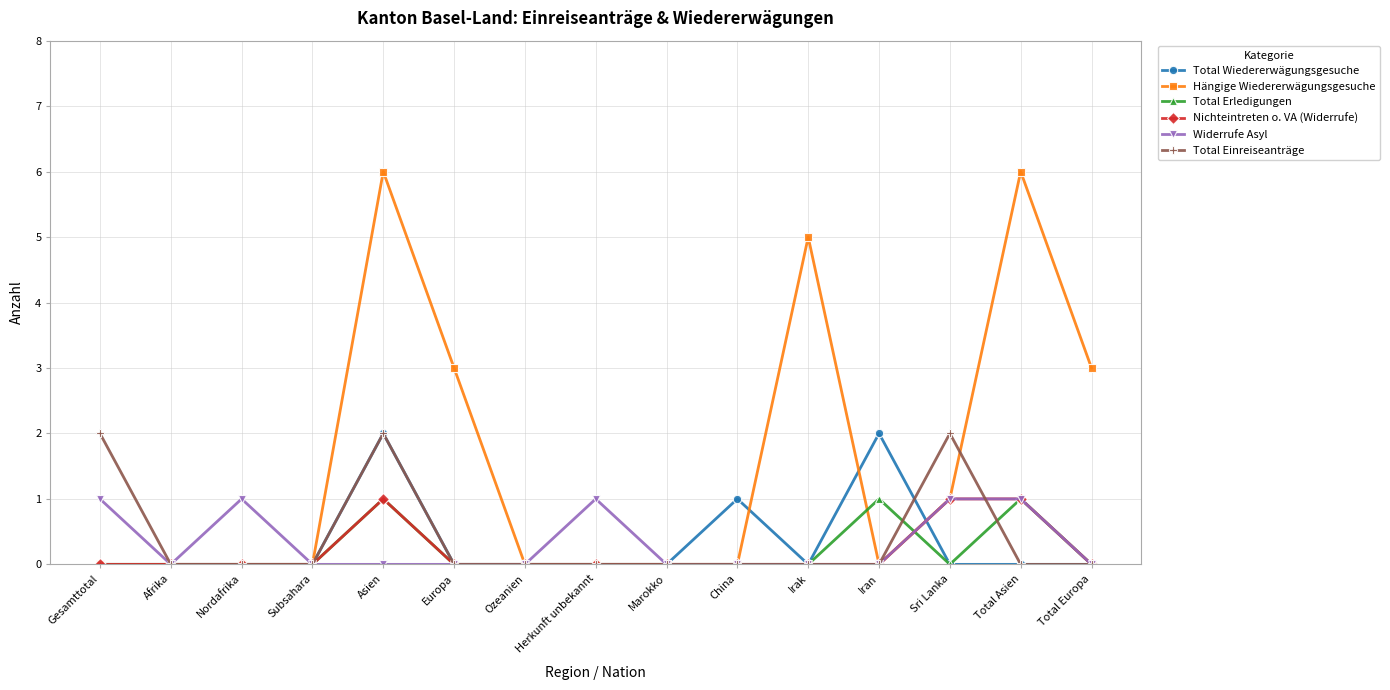

What is the label of the 10th point from the right?

Europa